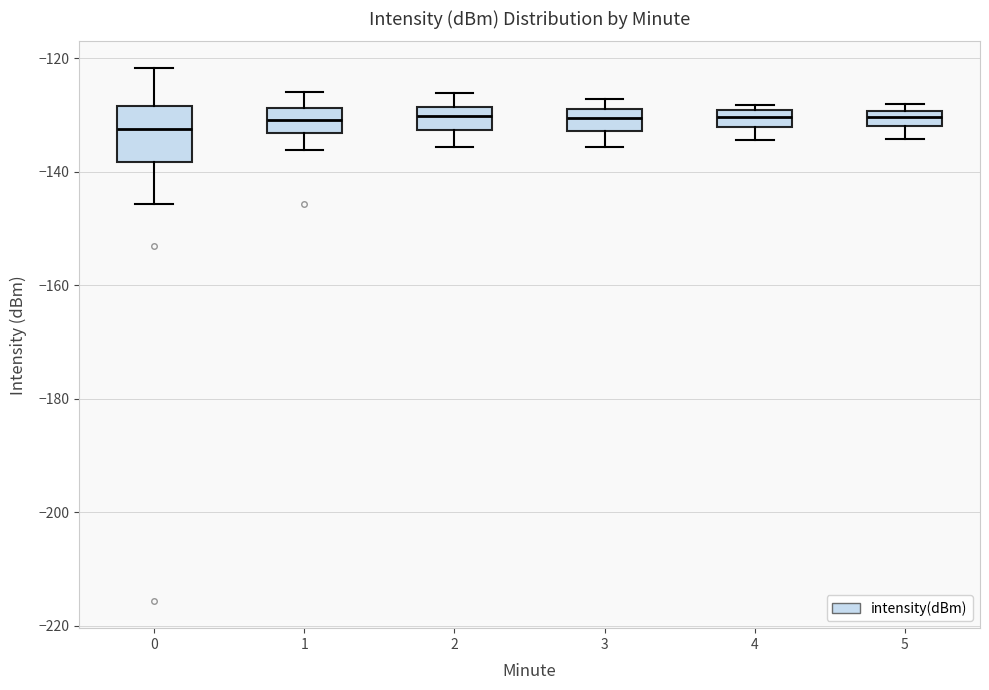

Where does the median line of the box at x = 2 sit on the y-axis? The values are not printed on the chart, so give them approximately, as read against the axis.

-130